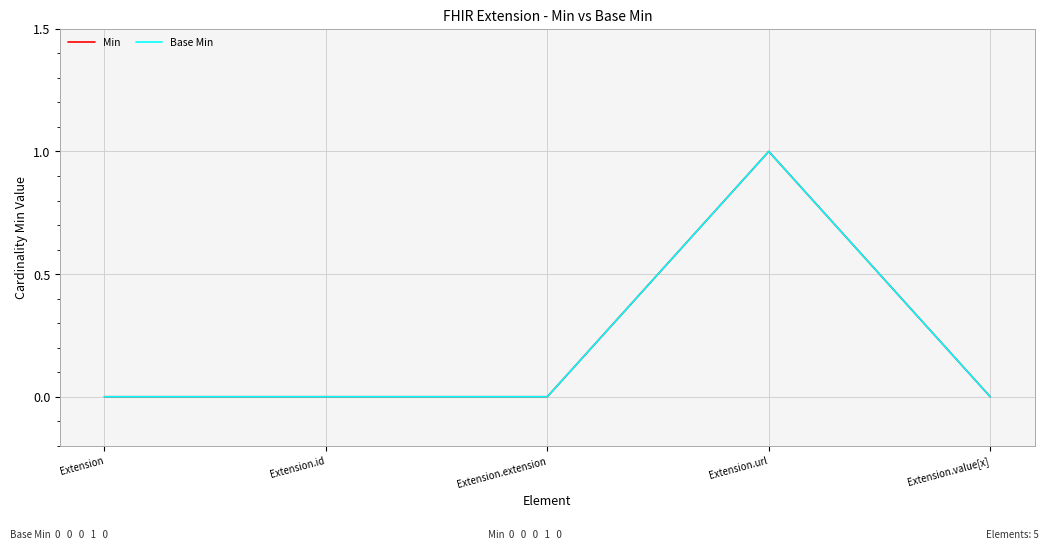

What position from the right is Extension?

5